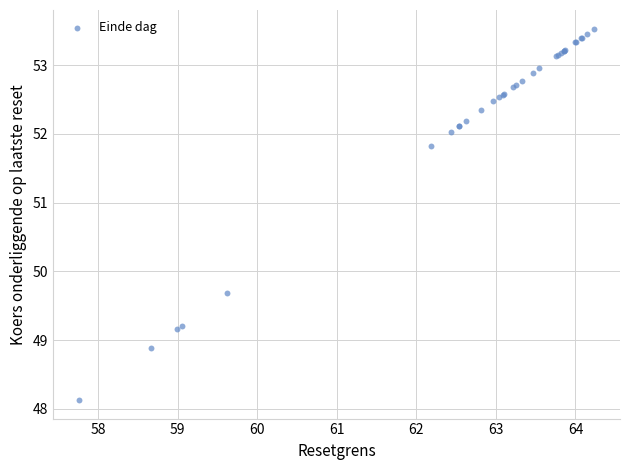

What Y value in the scatter plot is closest to 50?

49.7